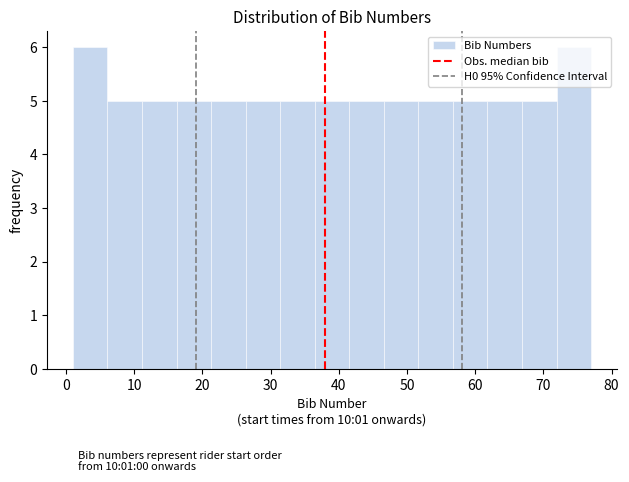

Reading left to right, transcribe this chart: for each bar, give the range it covers on the x-axis and its height. Neither the bar edges nor the heights are printed on the chart, so give them approximately, as read against the axes.

1 to 6: 6
6 to 11: 5
11 to 16: 5
16 to 21: 5
21 to 26: 5
26 to 31: 5
31 to 36: 5
36 to 42: 5
42 to 47: 5
47 to 52: 5
52 to 57: 5
57 to 62: 5
62 to 67: 5
67 to 72: 5
72 to 77: 6